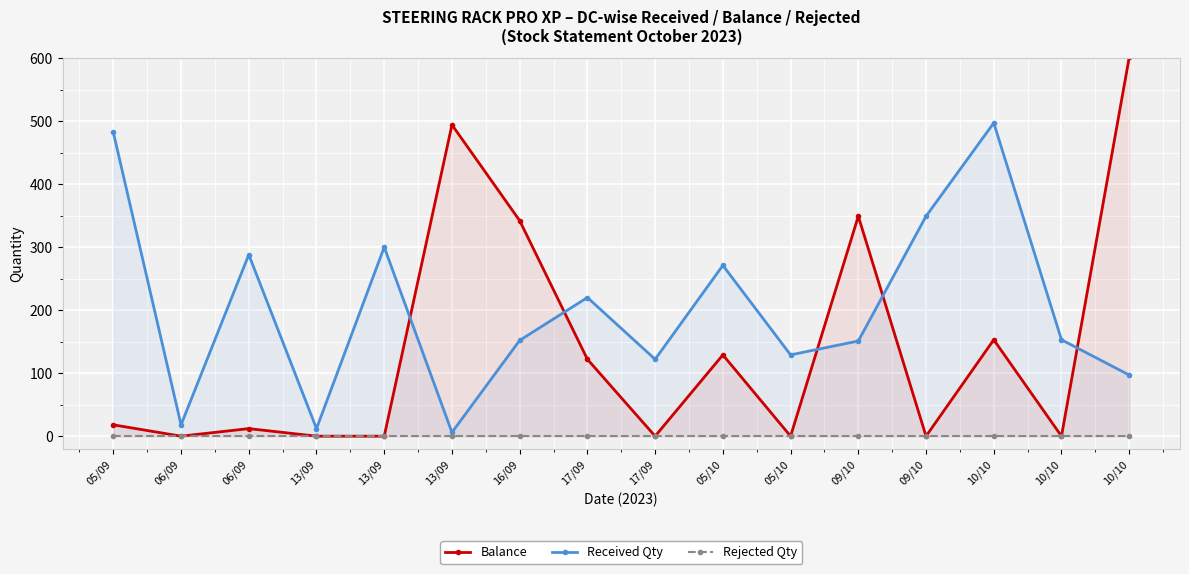

Which series changed the most between 16/09 and 10/10?

Balance